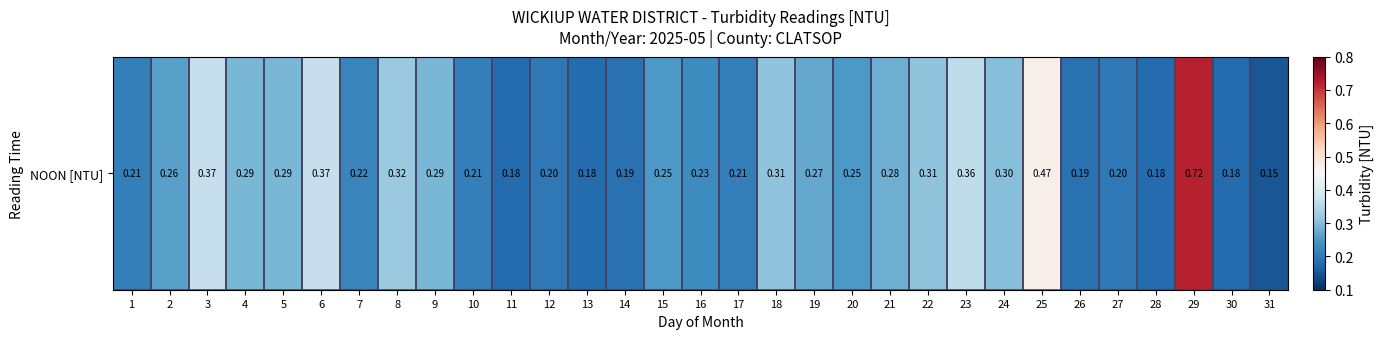

Reading left to right, extract all data points from this chart.

0.2	0.3	0.4	0.3	0.3	0.4	0.2	0.3	0.3	0.2	0.2	0.2	0.2	0.2	0.2	0.2	0.2	0.3	0.3	0.2	0.3	0.3	0.4	0.3	0.5	0.2	0.2	0.2	0.7	0.2	0.1